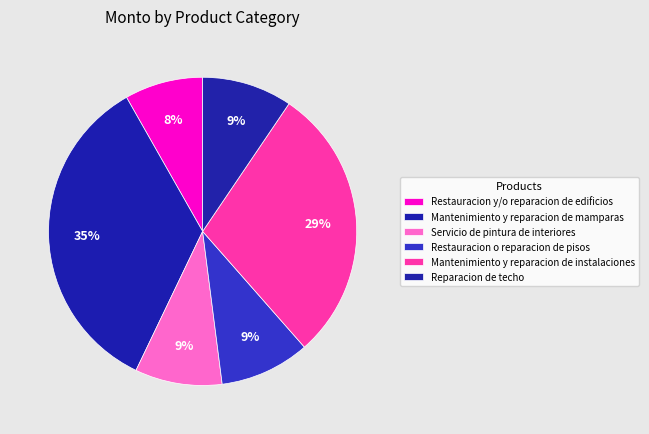

Count the number of slices in the pie.

6